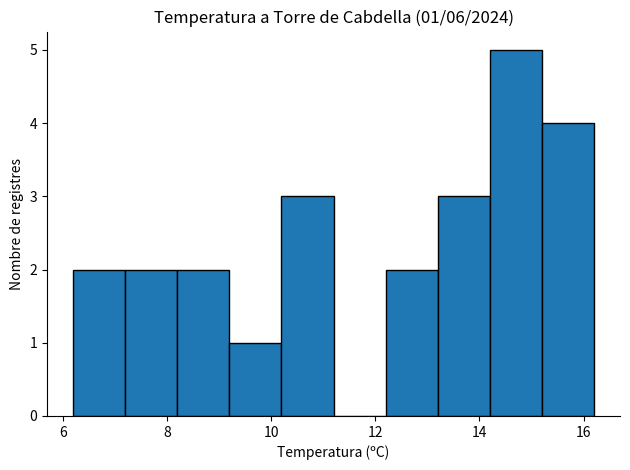

Which range on the x-axis has the tallest bar?

14.2 to 15.2